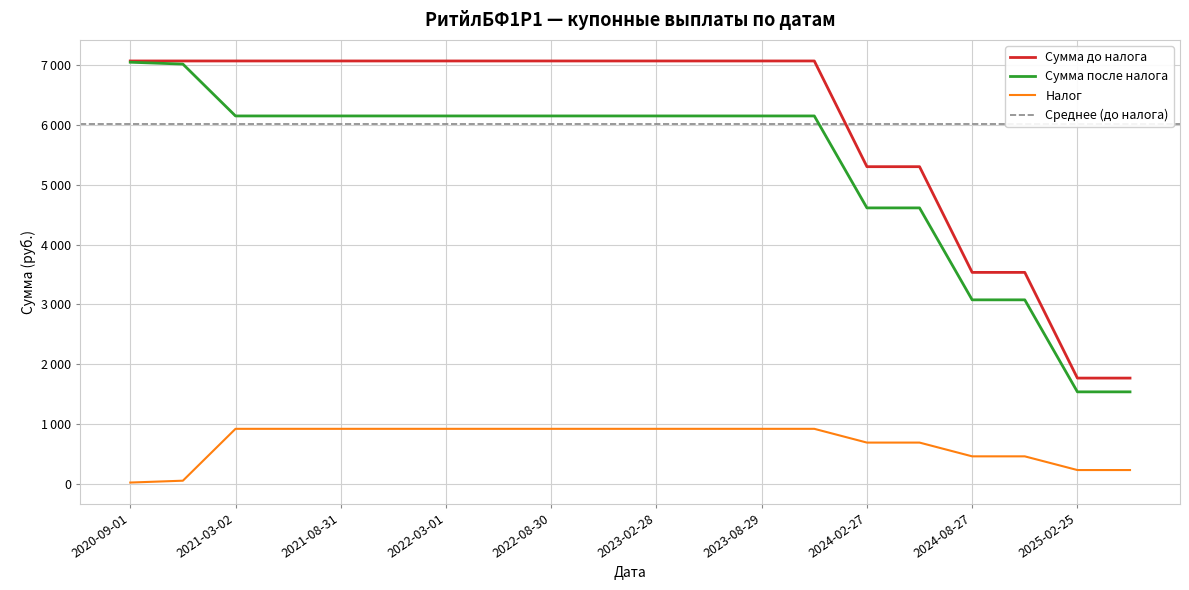

What is the difference between the second highest and minimum values in the Сумма после налога series?

5479